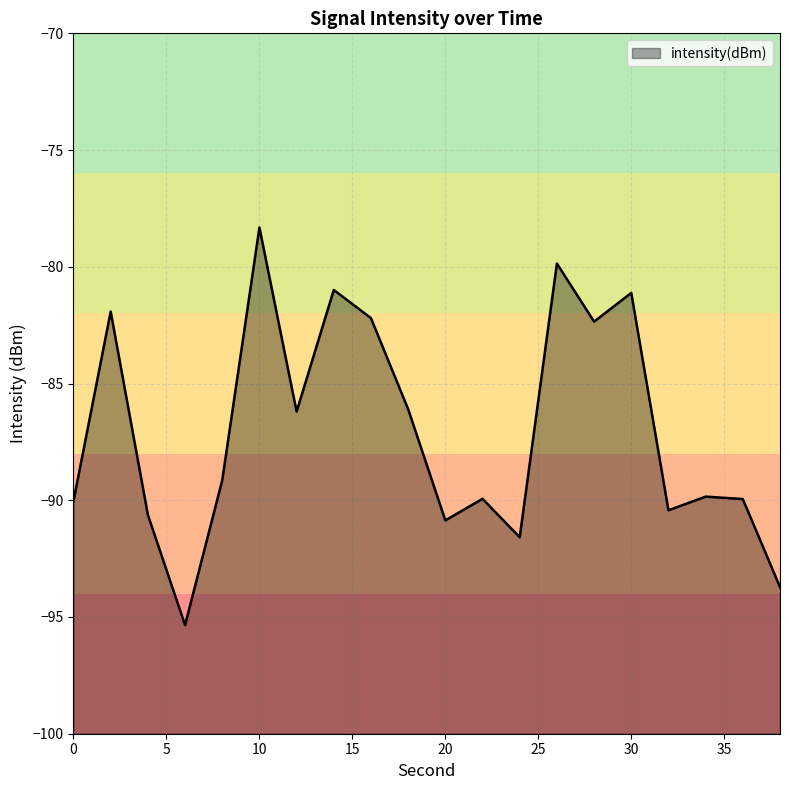

Reading right to left, extract all data points from this chart.

38=-93.7	36=-89.9	34=-89.8	32=-90.4	30=-81.1	28=-82.3	26=-79.9	24=-91.6	22=-89.9	20=-90.9	18=-86.1	16=-82.2	14=-81.0	12=-86.2	10=-78.3	8=-89.1	6=-95.3	4=-90.6	2=-81.9	0=-90.0